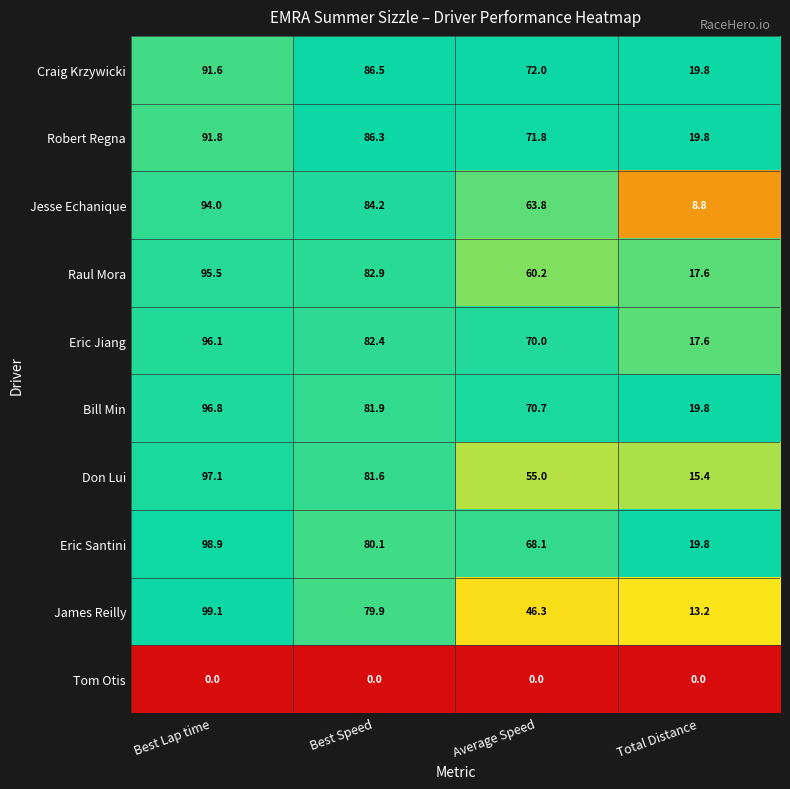

What is the minimum value for Bill Min?

19.8